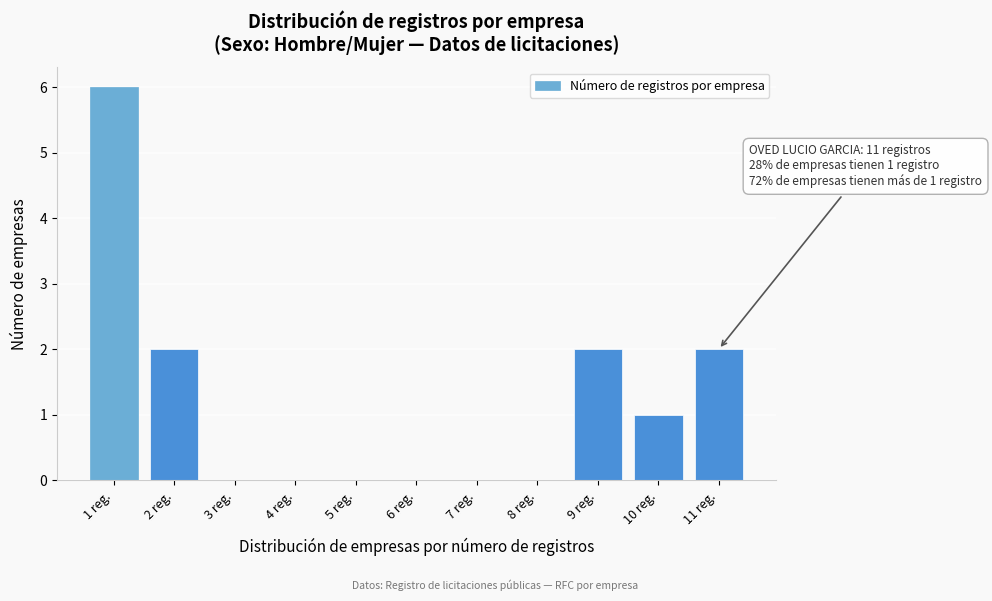

Reading left to right, extract all data points from this chart.

1 reg.=6	2 reg.=2	3 reg.=0	4 reg.=0	5 reg.=0	6 reg.=0	7 reg.=0	8 reg.=0	9 reg.=2	10 reg.=1	11 reg.=2